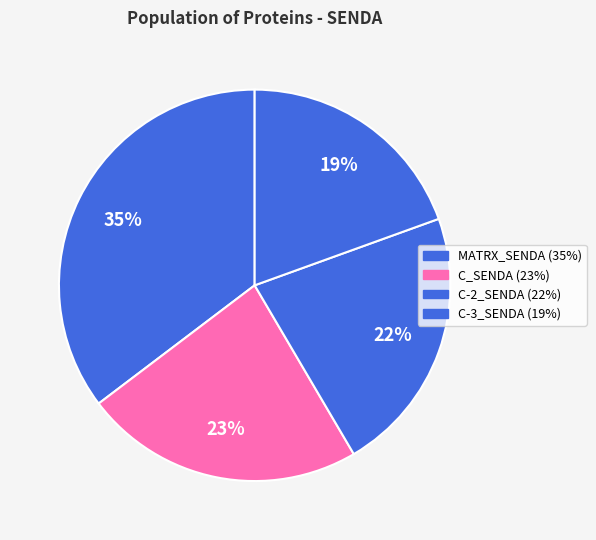

Which has a higher value, C-3_SENDA or C_SENDA?

C_SENDA